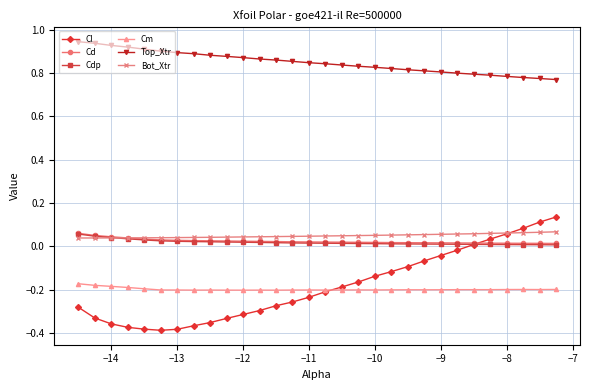

True or false: Cm has more than 2 points higher than both neighbors.

True